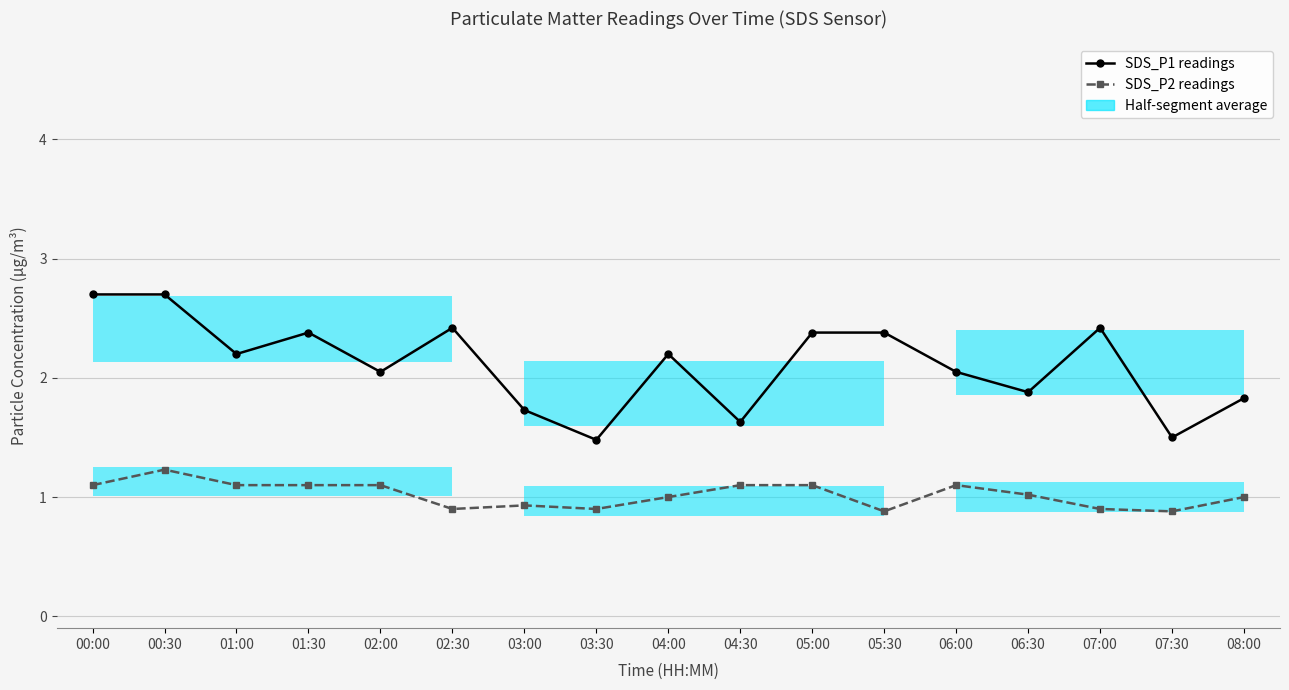

List the labels in order of SDS_P1 readings value, smallest first.

03:30, 07:30, 04:30, 03:00, 08:00, 06:30, 02:00, 06:00, 01:00, 04:00, 01:30, 05:00, 05:30, 02:30, 07:00, 00:00, 00:30